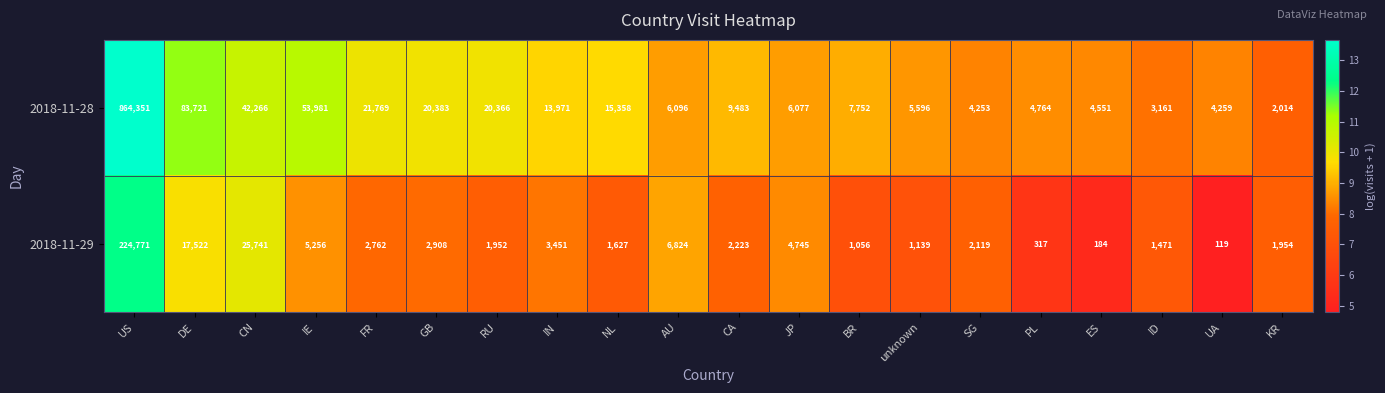

What is the greatest value displayed?

864351